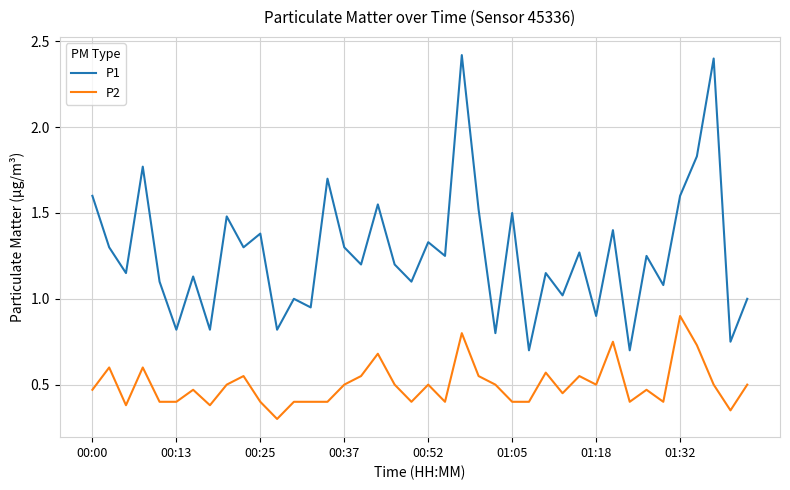

Which series has the widest spread of values?

P1